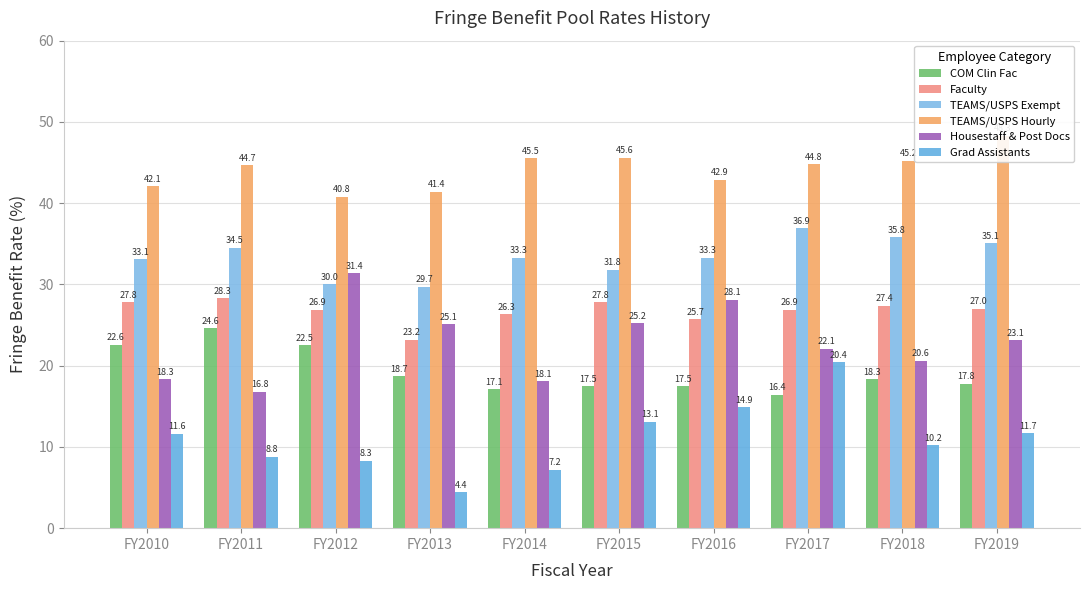

How many bars are there in total?

60